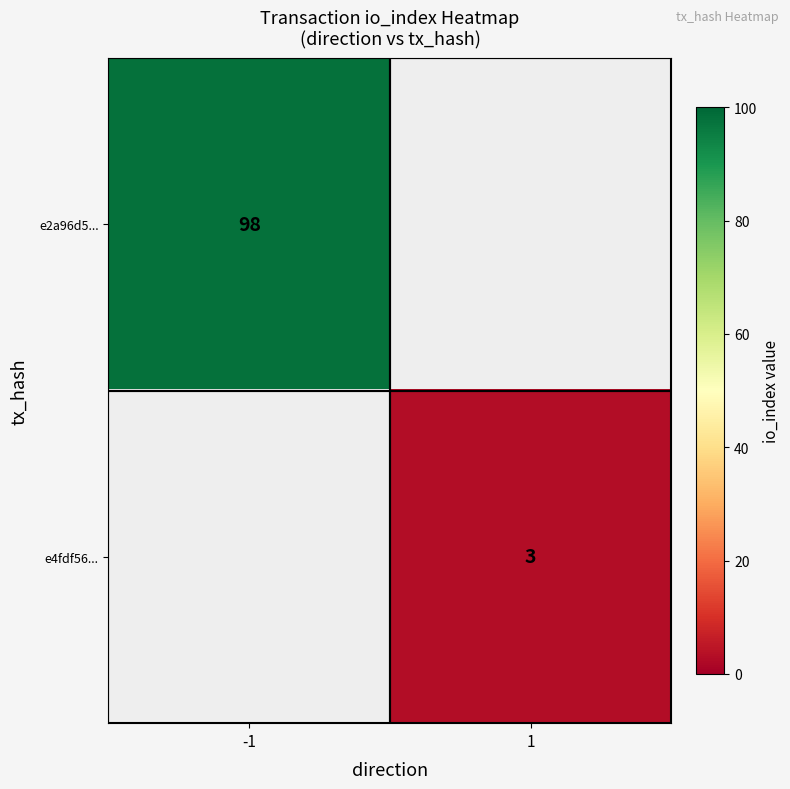

Is it true that e2a96d5... equals 65 at -1?

False